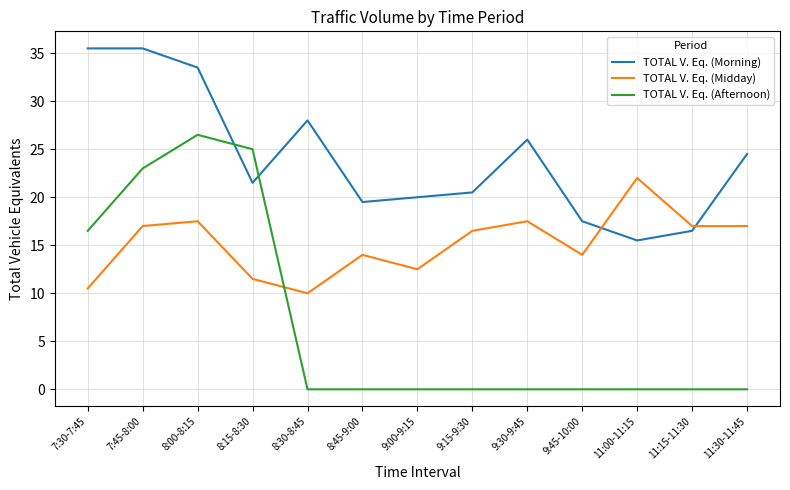

Rank the series by their maximum value, from highest to lowest.

TOTAL V. Eq. (Morning), TOTAL V. Eq. (Afternoon), TOTAL V. Eq. (Midday)